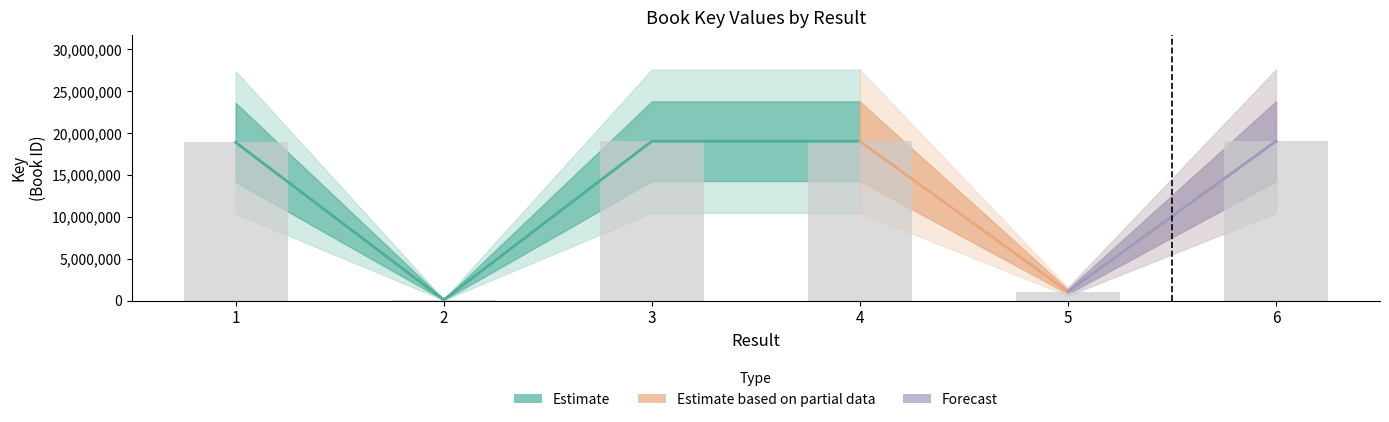

What is the difference between the maximum and minimum values?

18938111